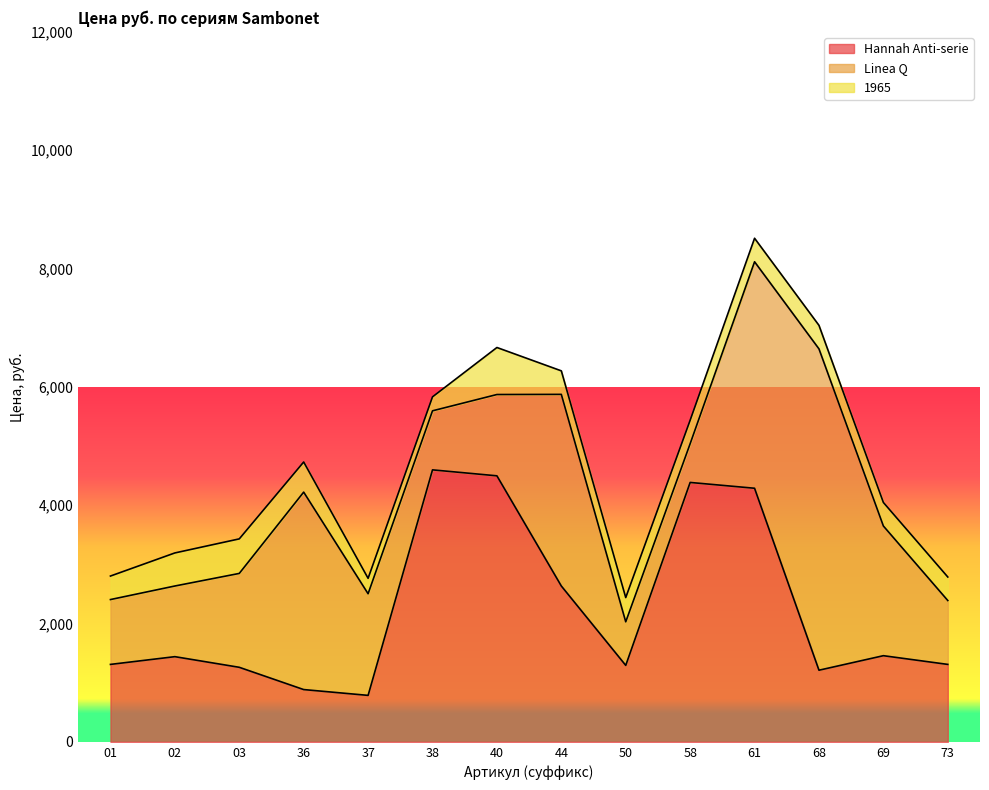

Which series changed the most between 03 and 69?

Linea Q